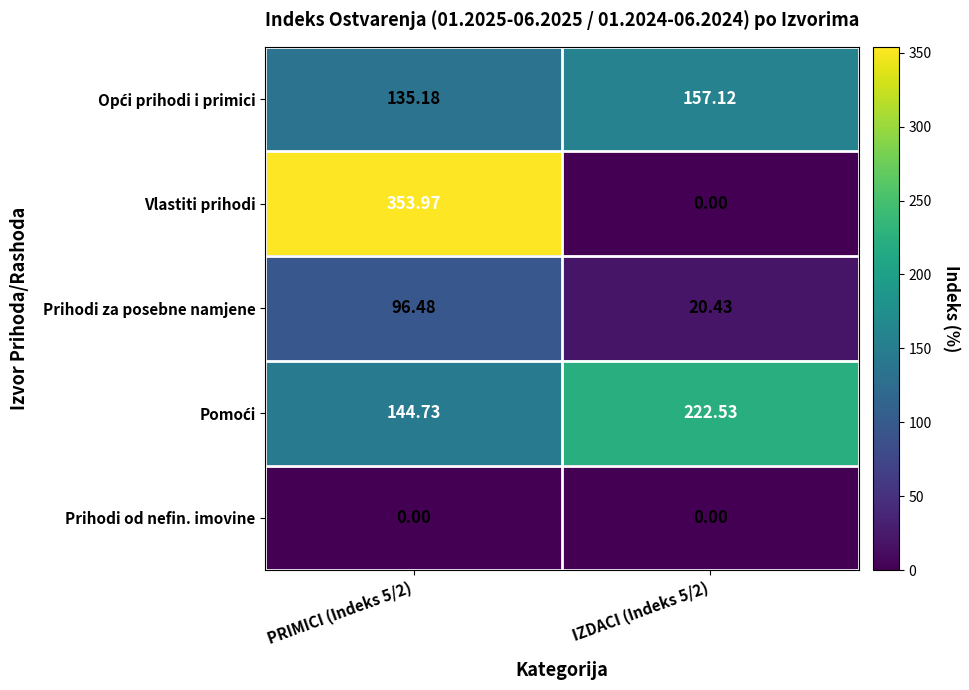

Which series changed the most between PRIMICI (Indeks 5/2) and IZDACI (Indeks 5/2)?

Vlastiti prihodi